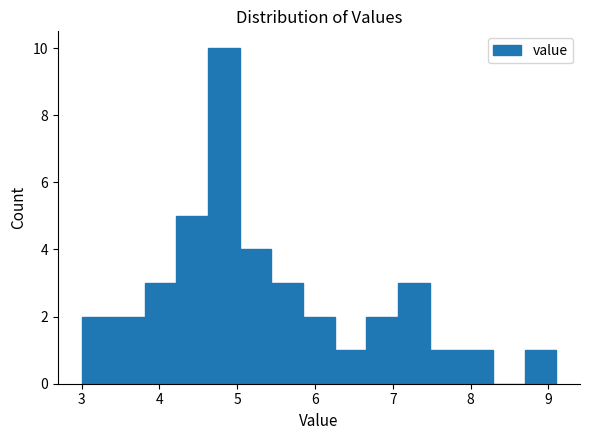

Which range on the x-axis has the tallest bar?

4.6 to 5.0